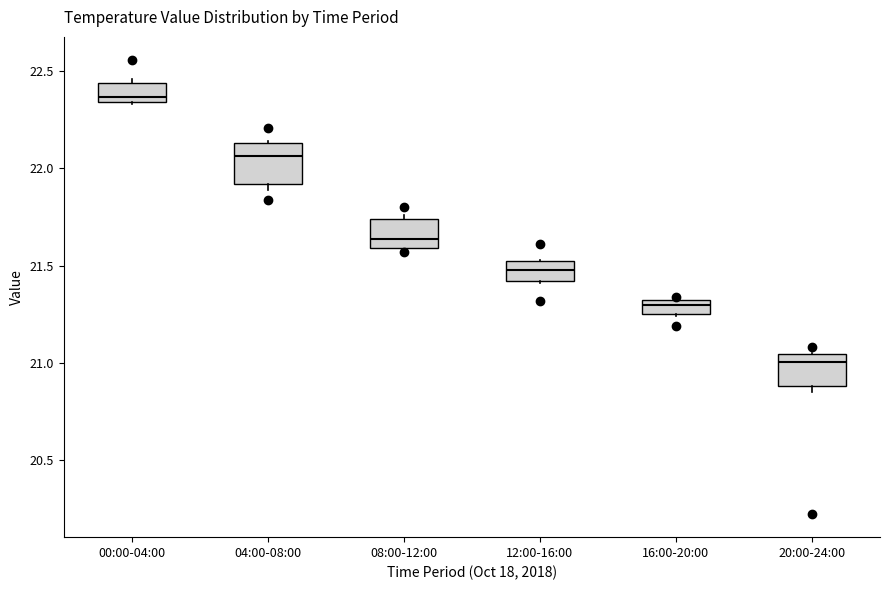

Which box has the lowest median line?

20:00-24:00